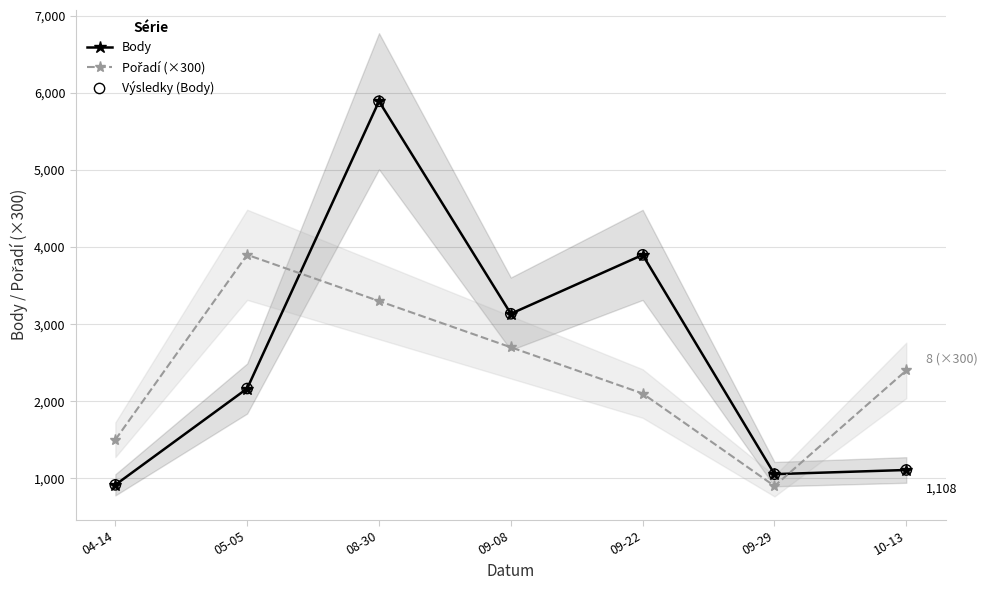

What are all the series names shown in the legend?

Body, Pořadí (×300), Výsledky (Body)